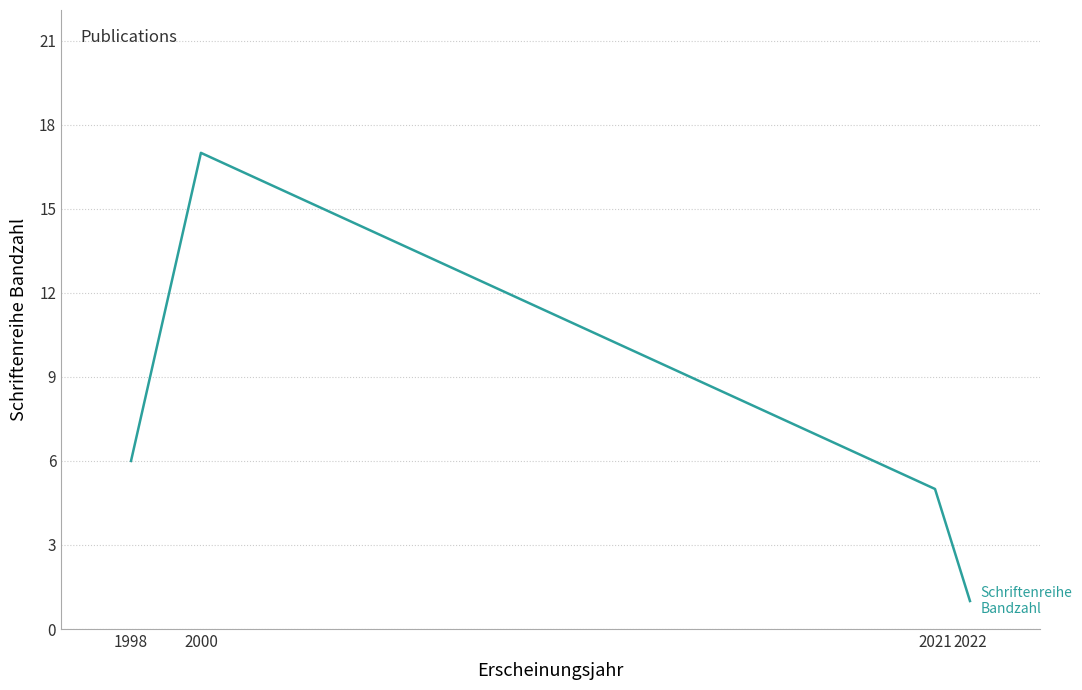

Between 2022 and 2000, which is larger?

2000